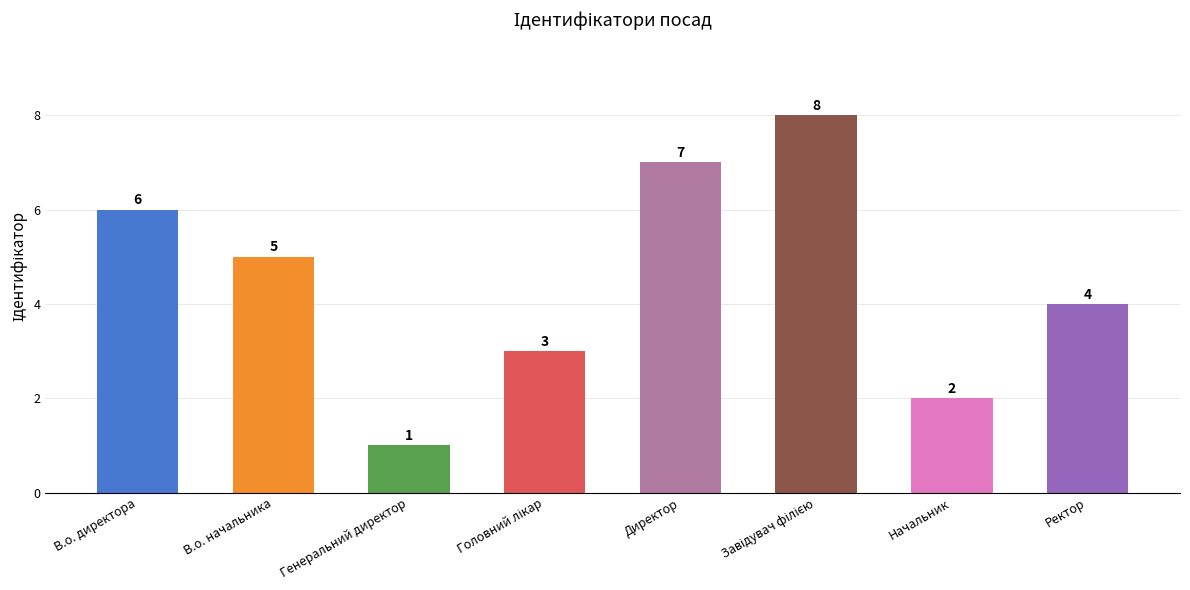

Which category has the lowest value across all series?

Генеральний директор